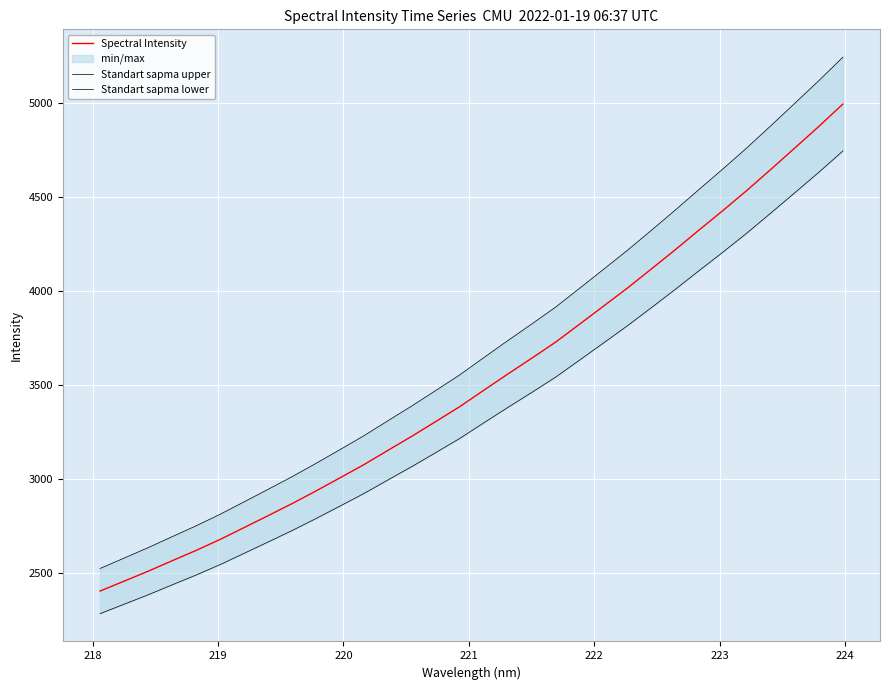

What is the highest value of the Spectral Intensity series?

4995.7